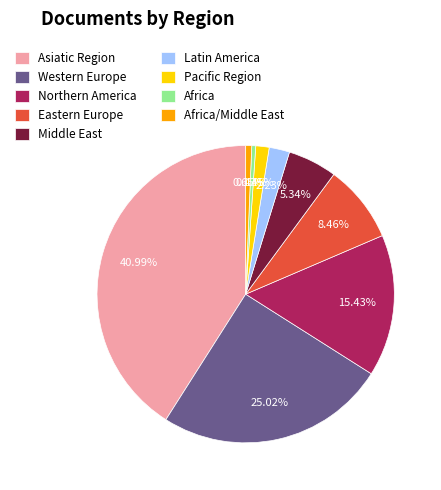

To the nearest percent, what percentage of the pie is Eastern Europe?

8%